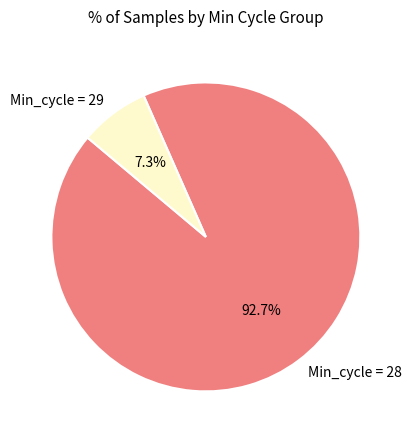

Does any single category account for the majority?

Yes